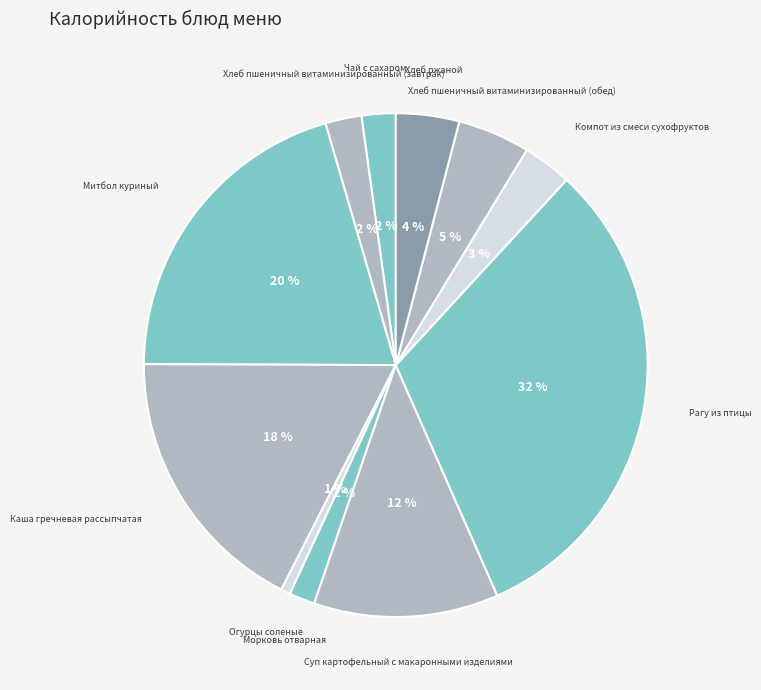

How many slices are in this pie chart?

11